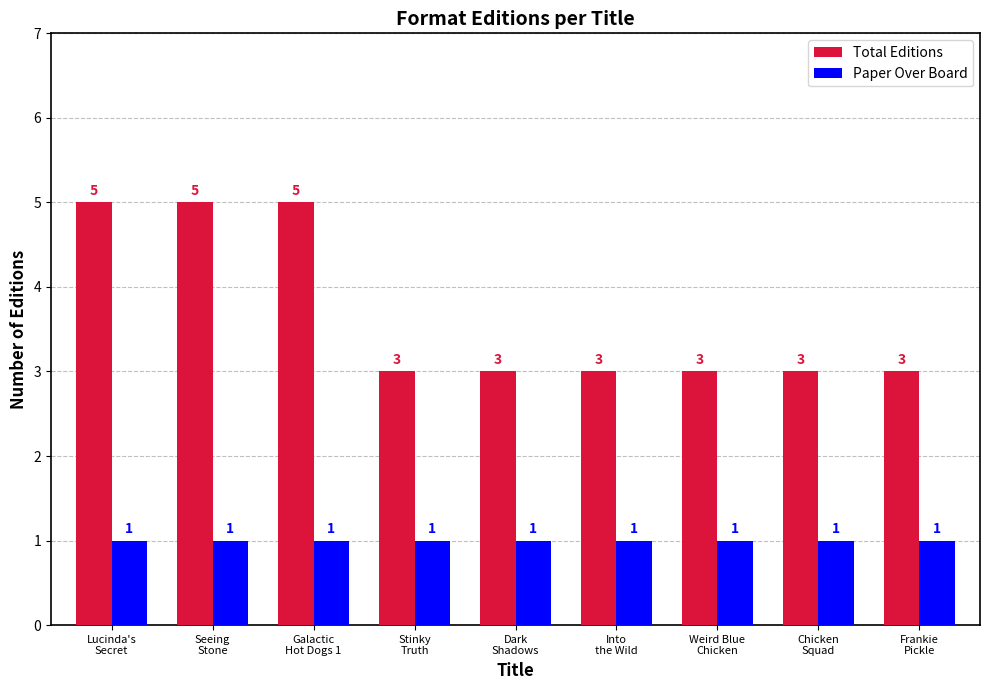

What is the difference between the highest and lowest values at Chicken
Squad?

2